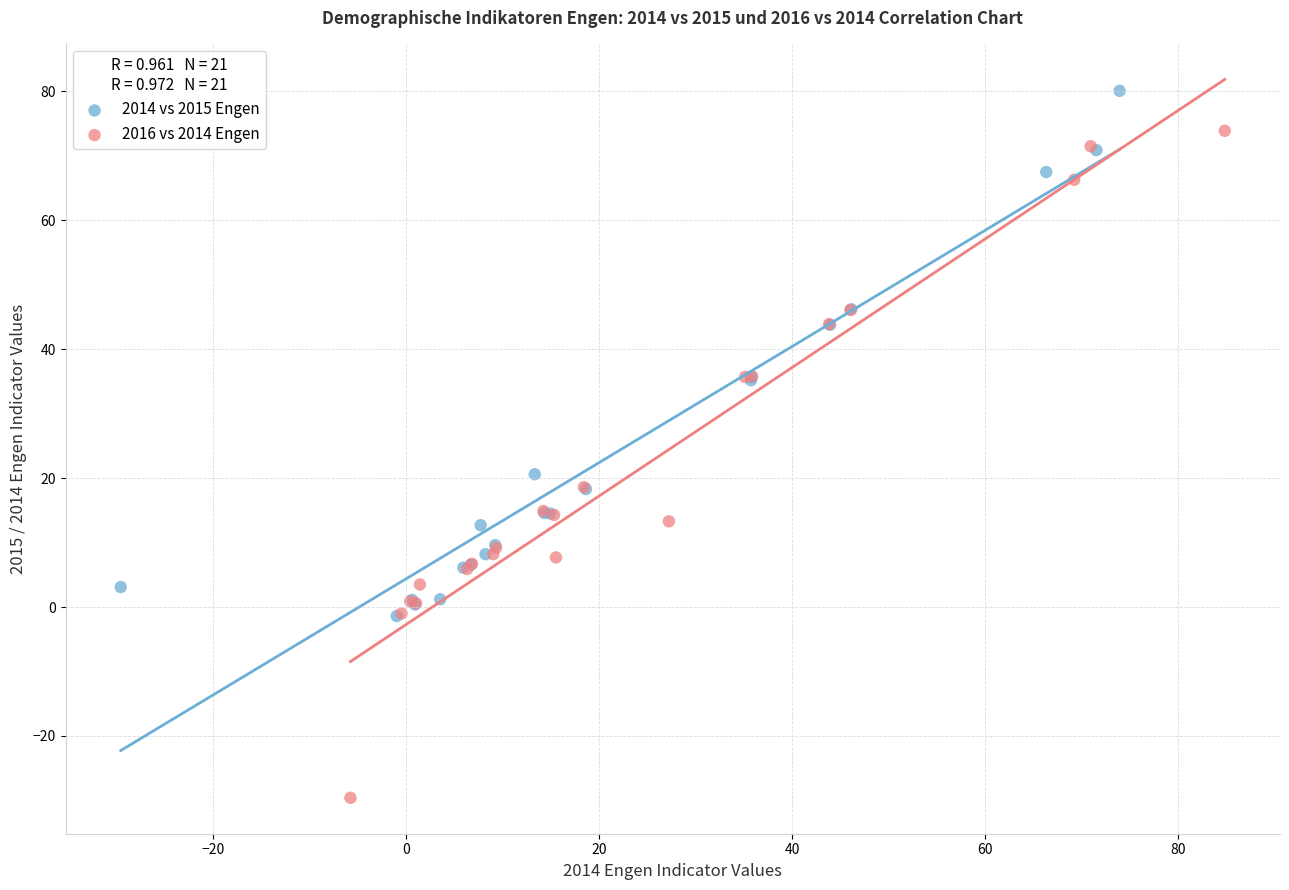

Which series contains the highest Y value?

2014 vs 2015 Engen